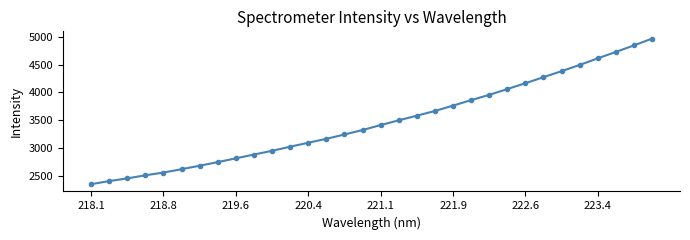

What is the minimum value shown in the chart?

2349.1